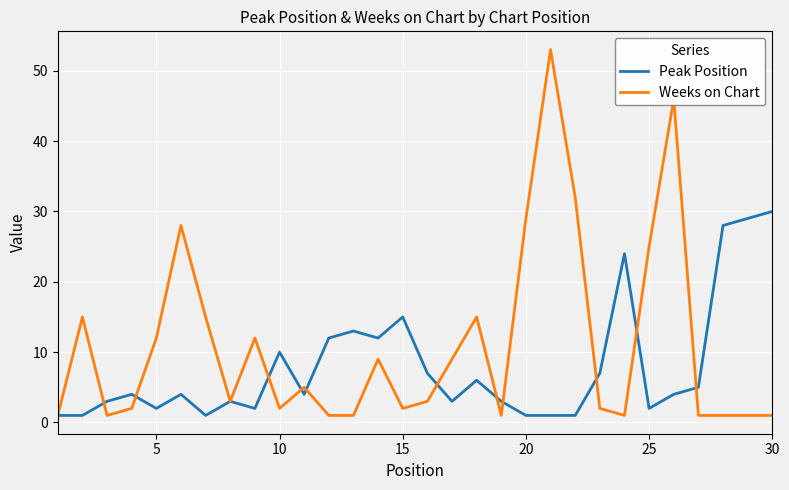

List the series in order of their overall mean, lowest first.

Peak Position, Weeks on Chart